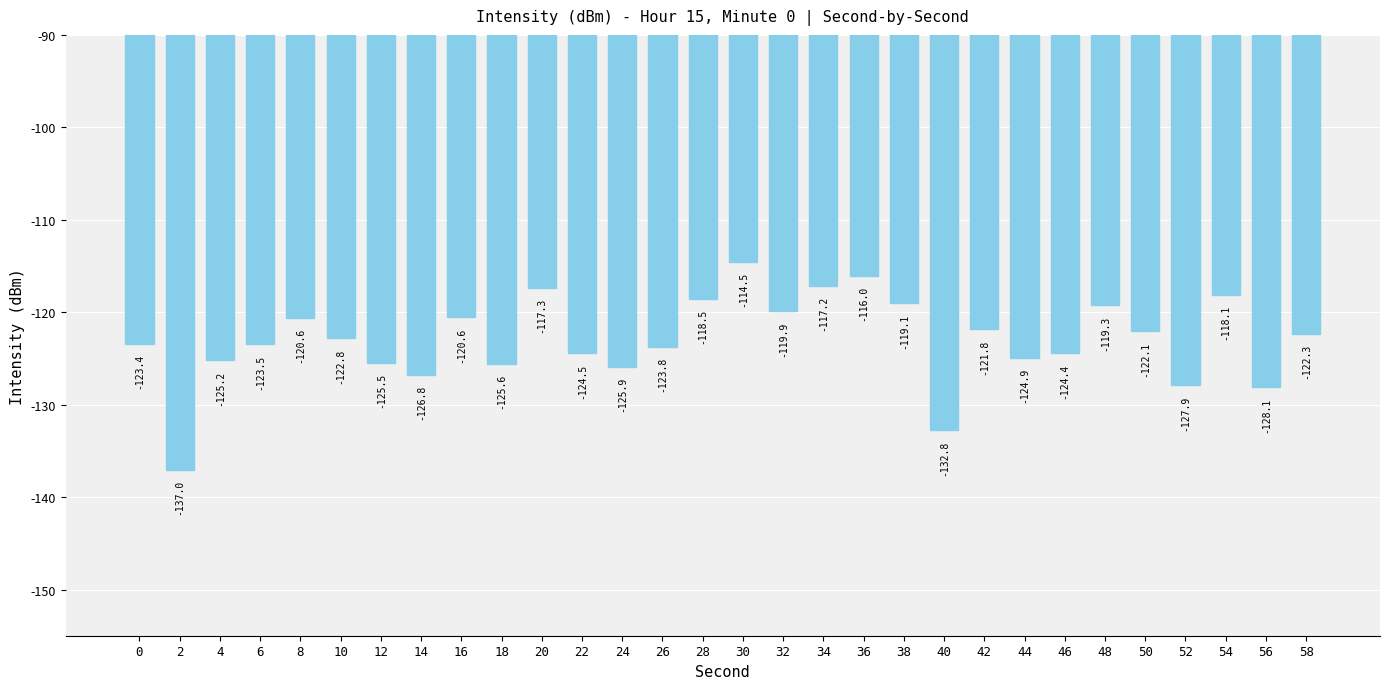

What is the value of the 27th bar from the left?

-127.9